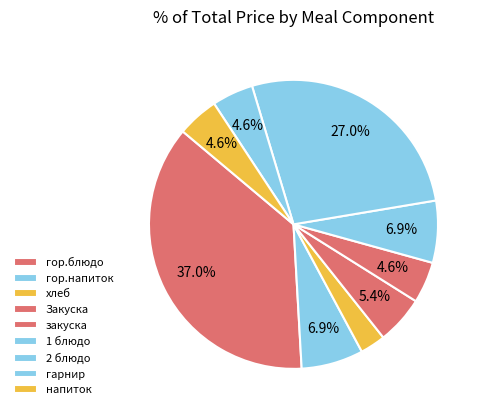

How many segments does this pie chart have?

9